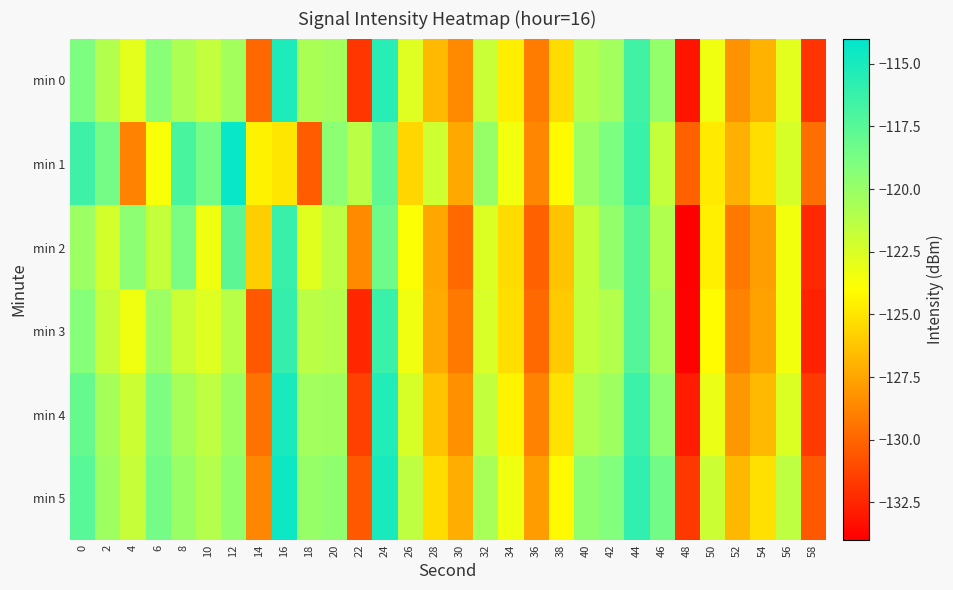

Which series has the largest range (max minus min)?

min 0